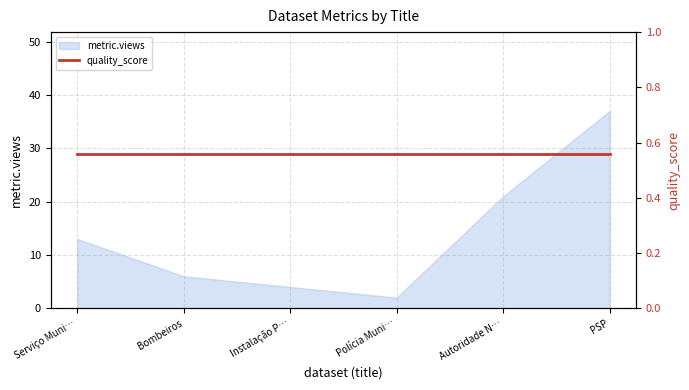

What is the value of the 3rd point from the left?

4